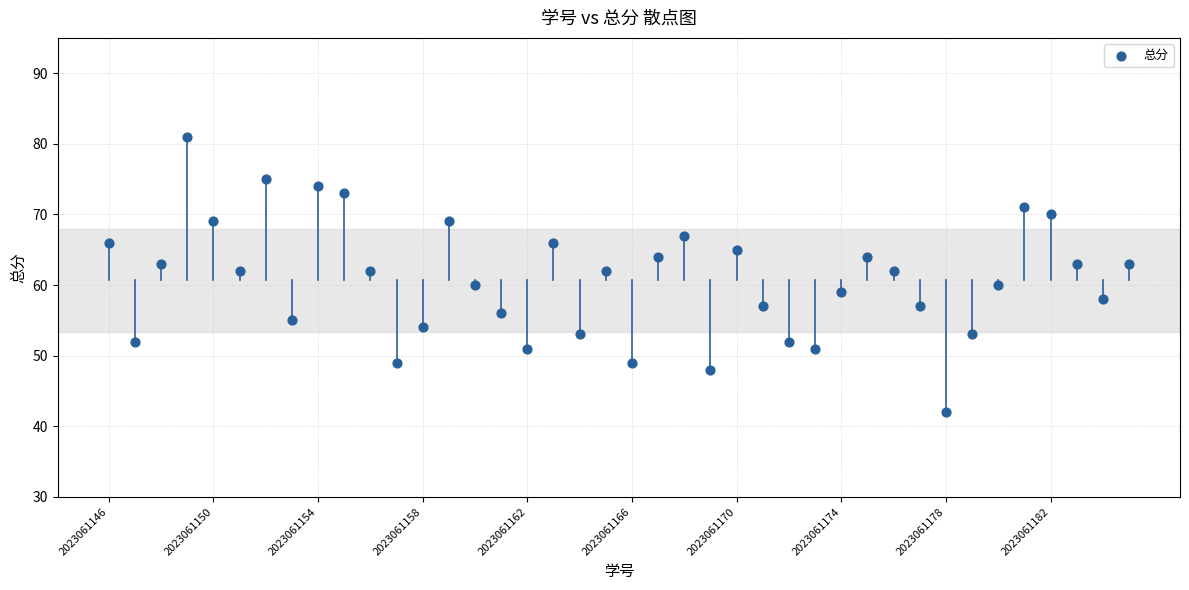

What is the range of Y values (max minus min)?

39